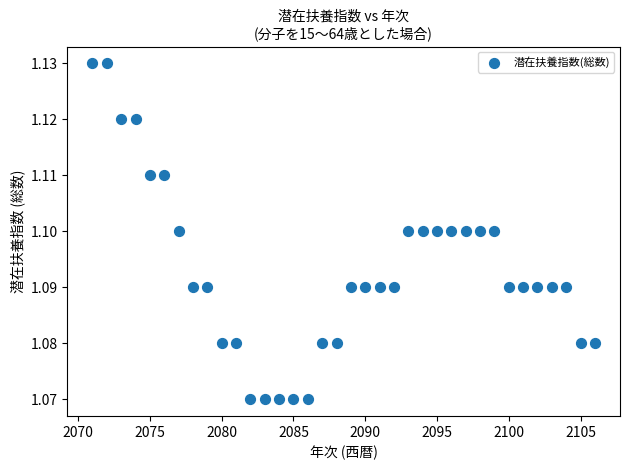

What is the range of X values (max minus min)?

35.0